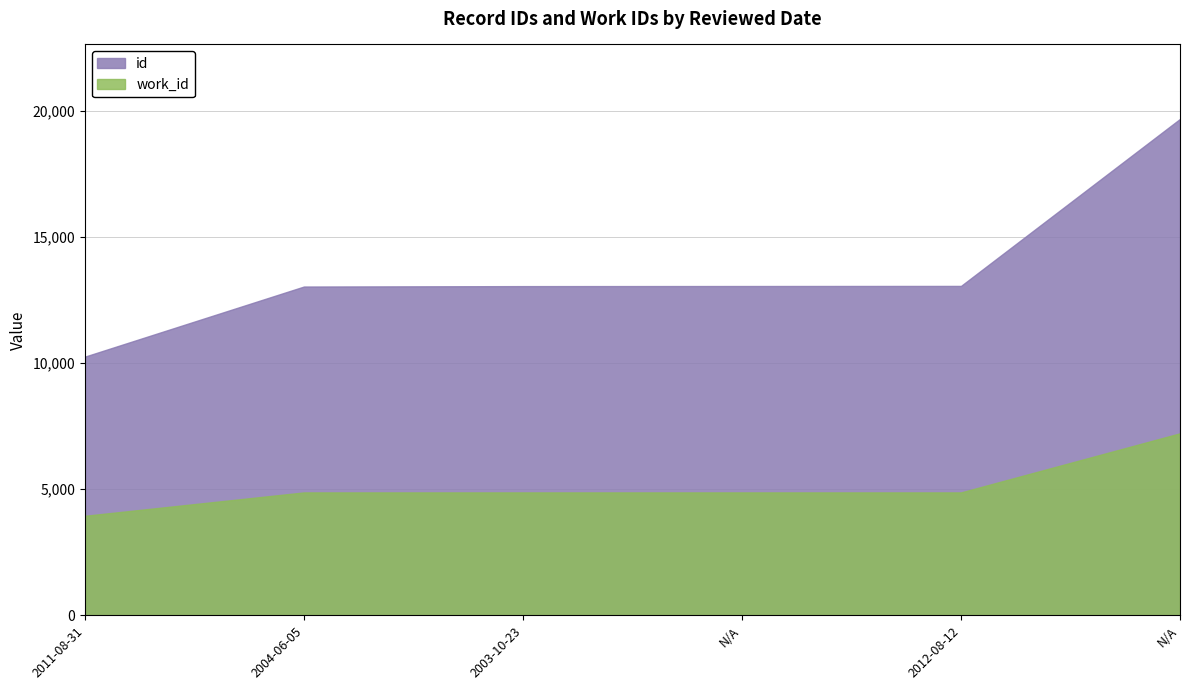

List the series in order of their peak value, highest first.

id, work_id